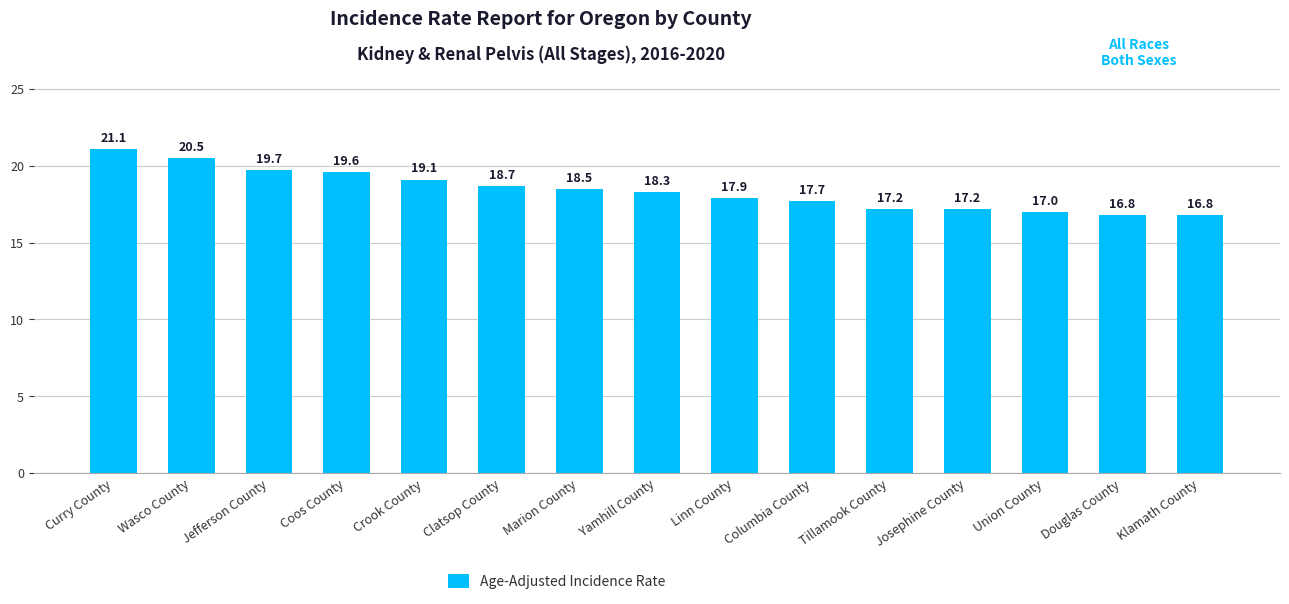

Count the number of categories in the chart.

15